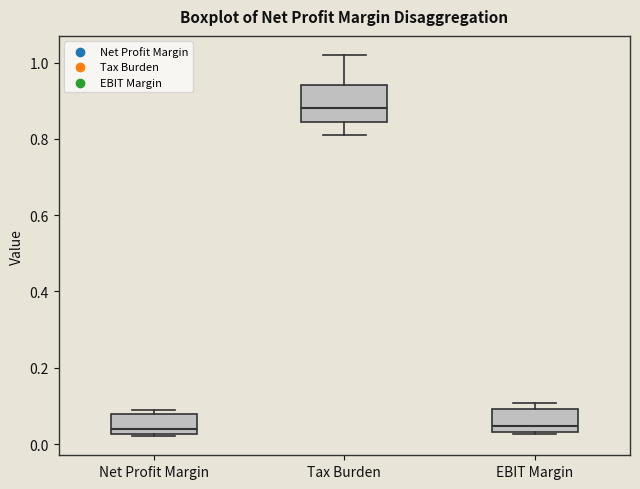

Which box's median line is the highest?

Tax Burden